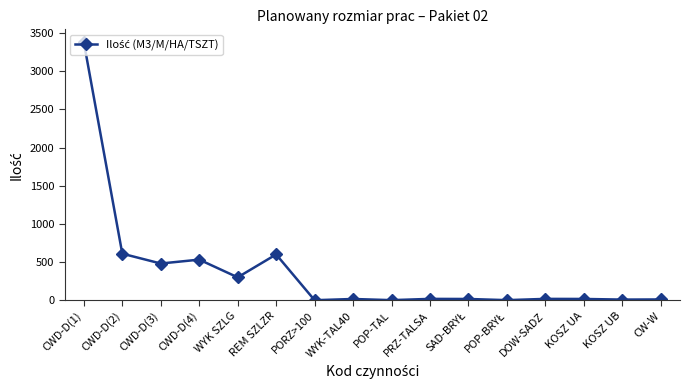

Count the number of categories in the chart.

16